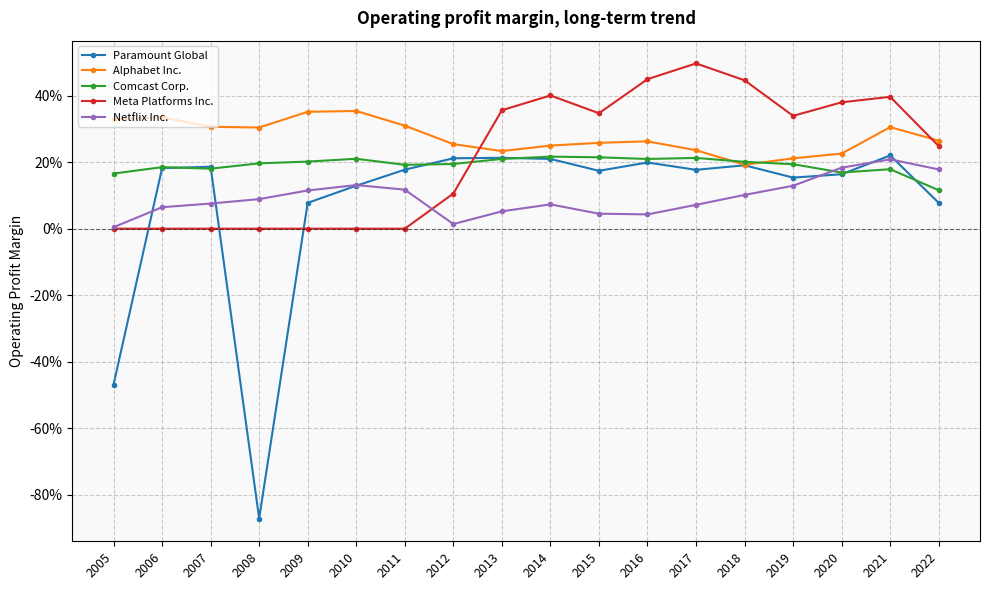

What are all the series names shown in the legend?

Paramount Global, Alphabet Inc., Comcast Corp., Meta Platforms Inc., Netflix Inc.